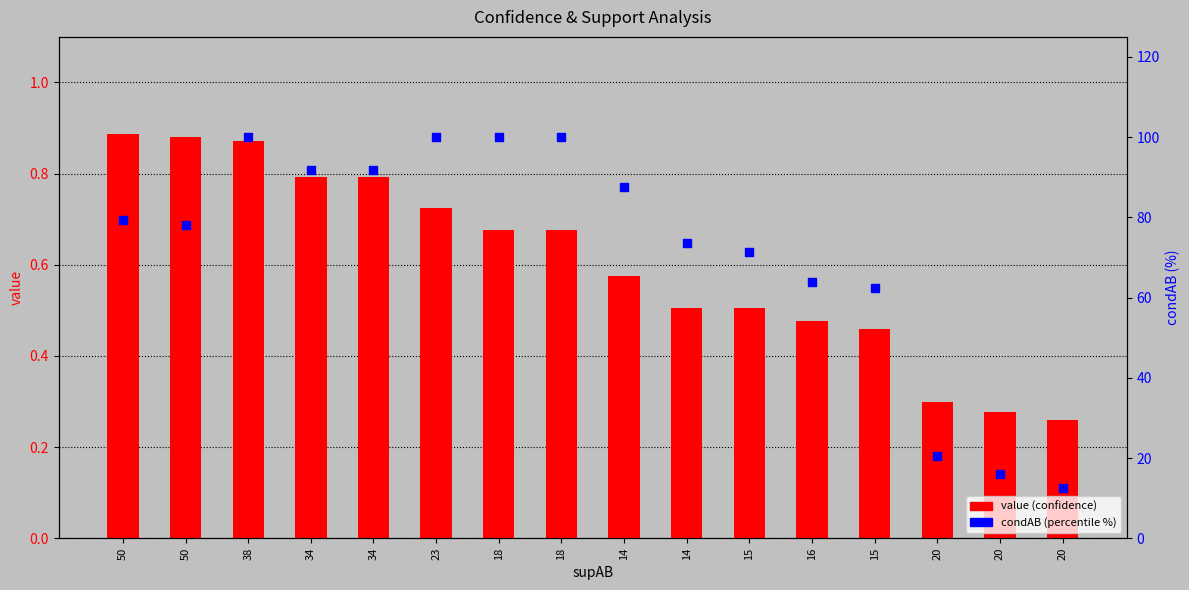

Is the value of condAB (percentile %) at 15 greater than the value of value (confidence) at 15?

Yes